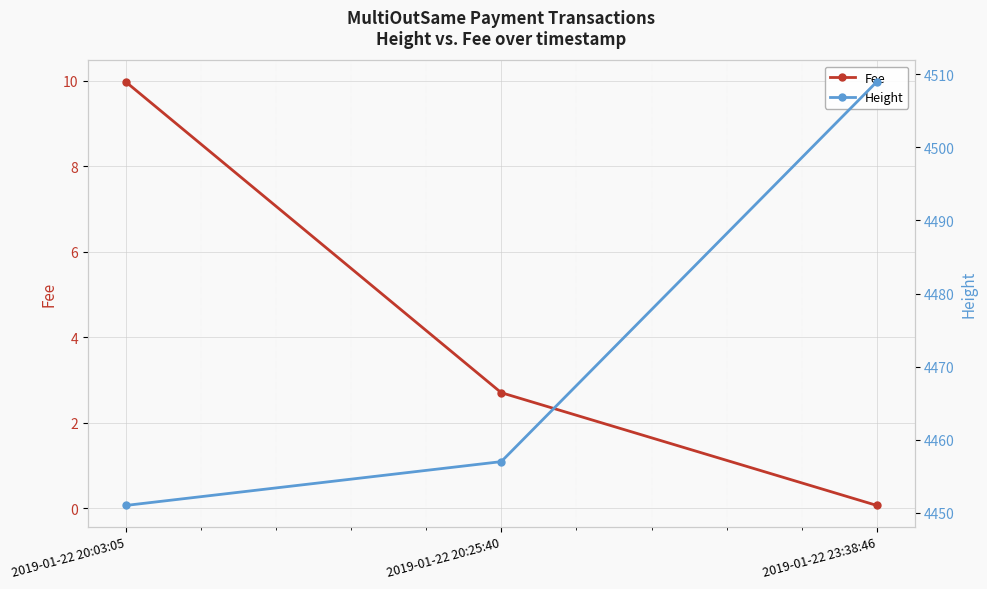

Which has a higher value, 2019-01-22 20:25:40 or 2019-01-22 20:03:05?

2019-01-22 20:03:05